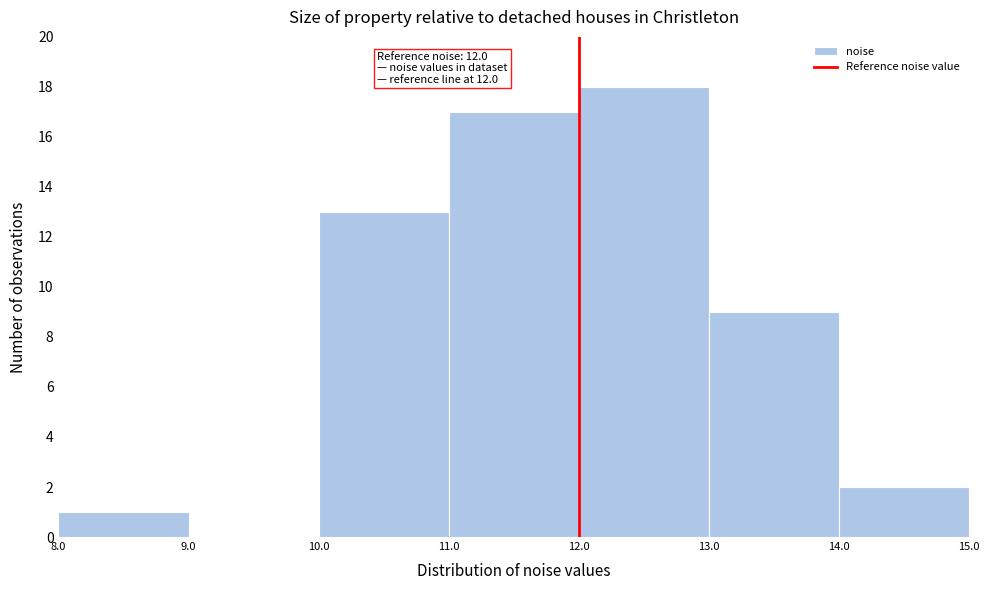

Which range on the x-axis has the tallest bar?

12.0 to 13.0